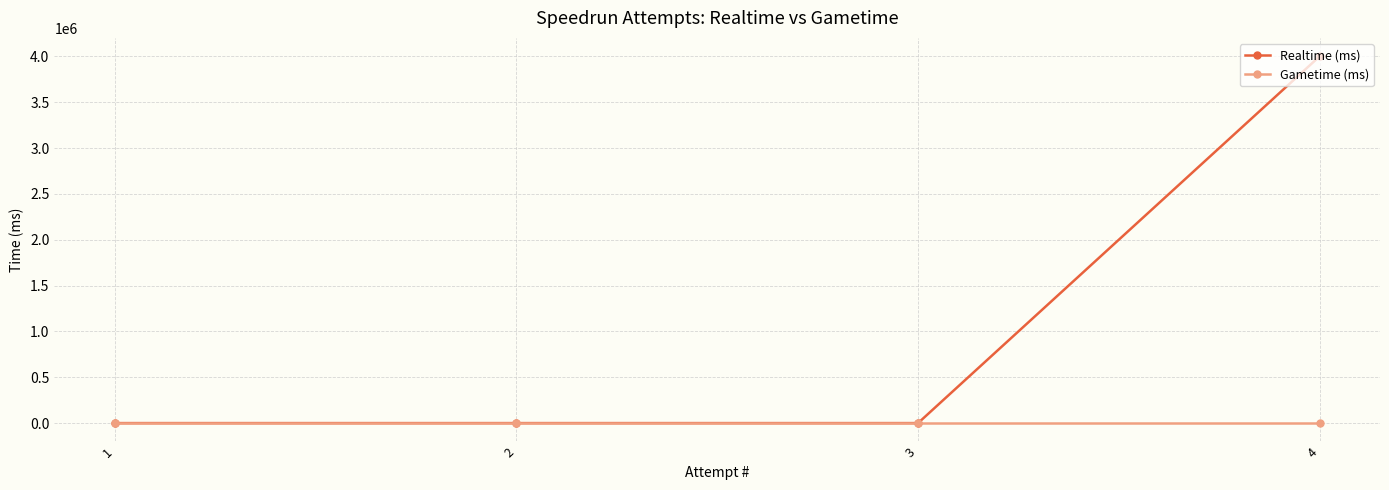

How many Realtime (ms) values are between 0 and 4001181?

4